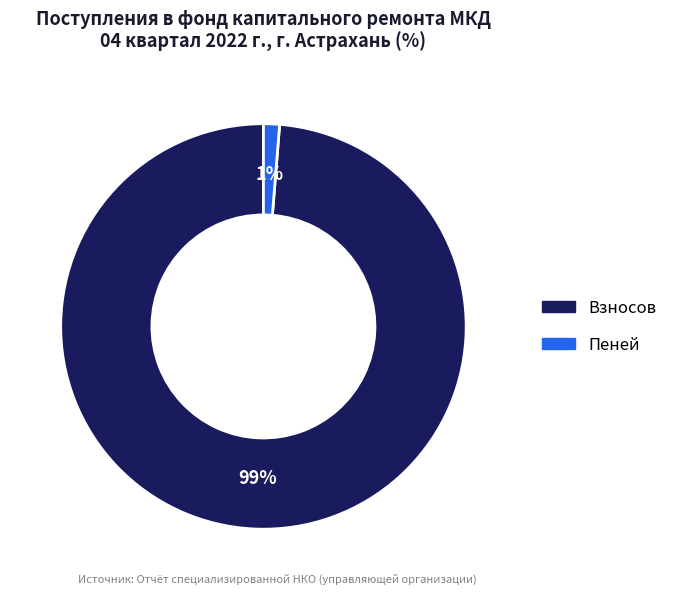

Is there a majority slice in this chart?

Yes